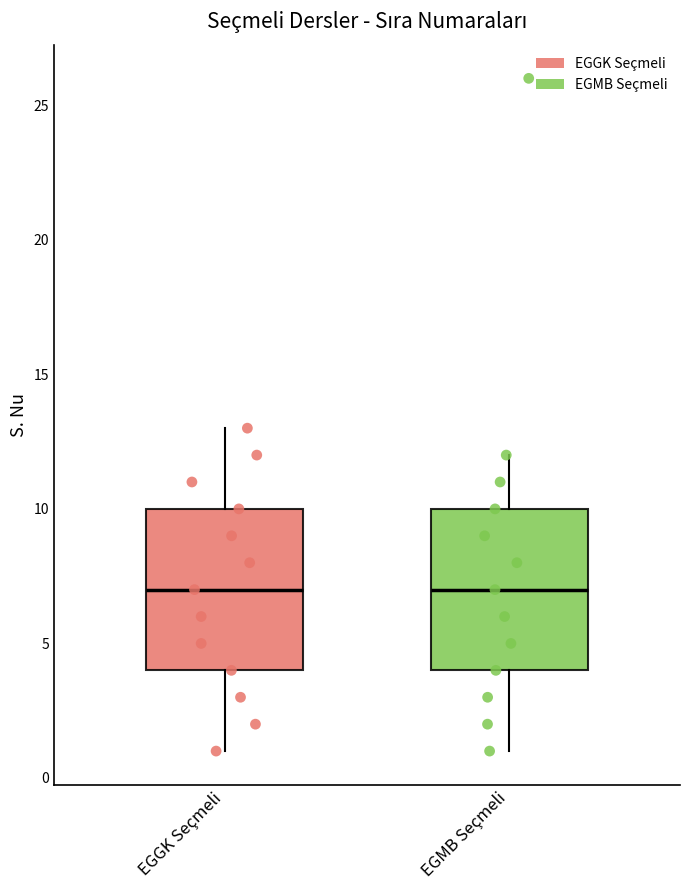

Reading left to right, transcribe this box plot: for each box, give where its median line is, the range the box spans, and where its two whiskers end, as read against the y-axis. The values are not printed on the chart, so give them approximately, as read against the axis.

EGGK Seçmeli: median 7, box 4 to 10, whiskers 1 to 13
EGMB Seçmeli: median 7, box 4 to 10, whiskers 1 to 12